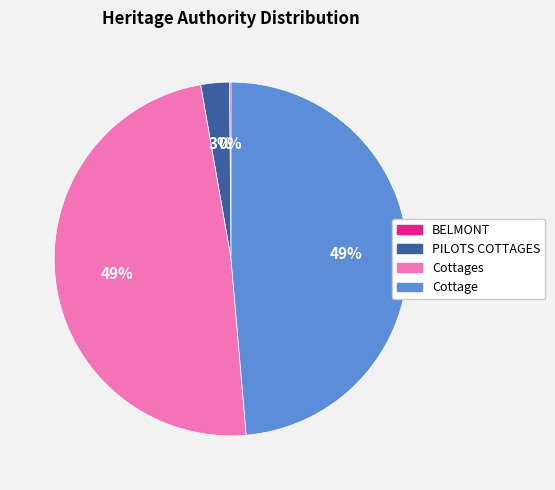

True or false: PILOTS COTTAGES accounts for 3% of the total.

True